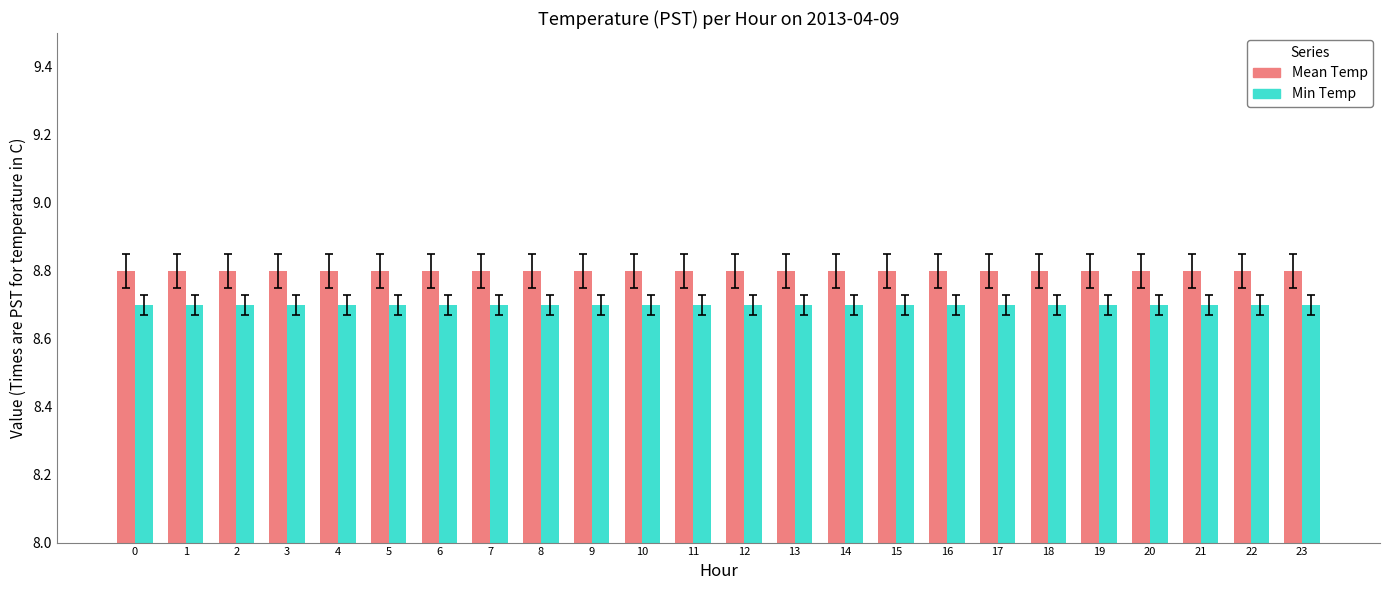

How many bars are there in total?

48